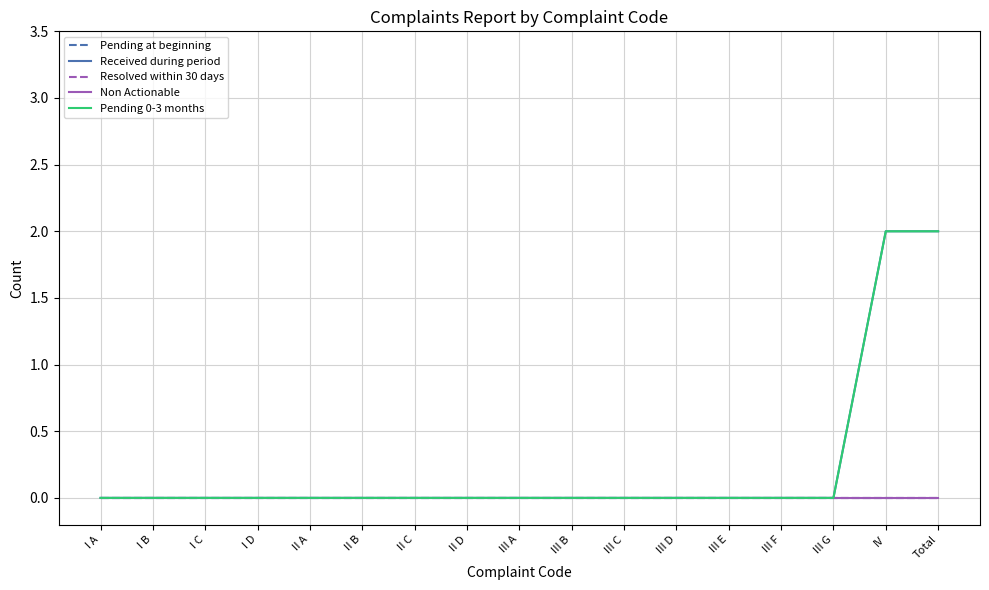

How many data points does each series have?

17